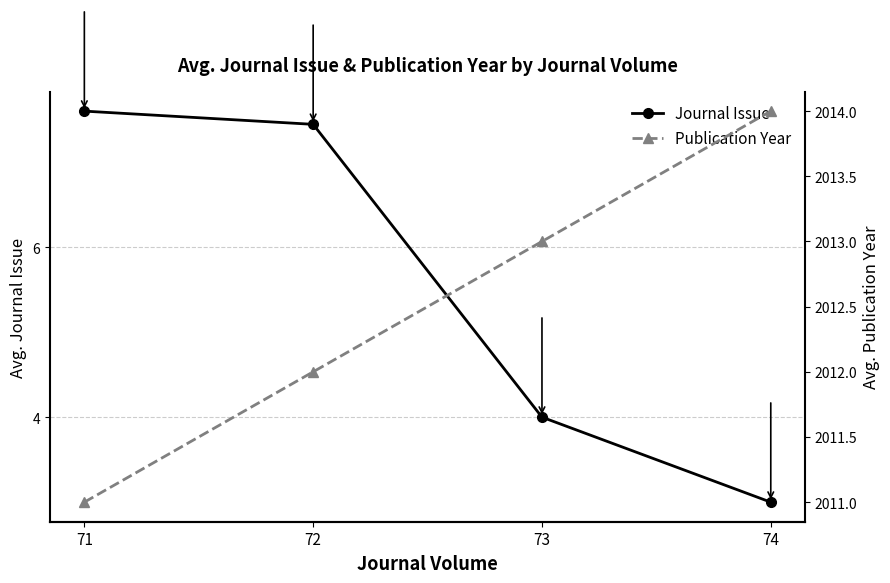

What is the spread (max minus min) of values at 71?

2003.4